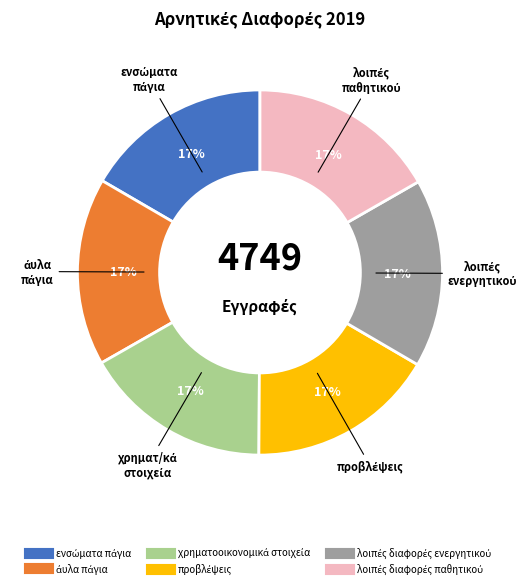

To the nearest percent, what is the average slice percentage?

17%